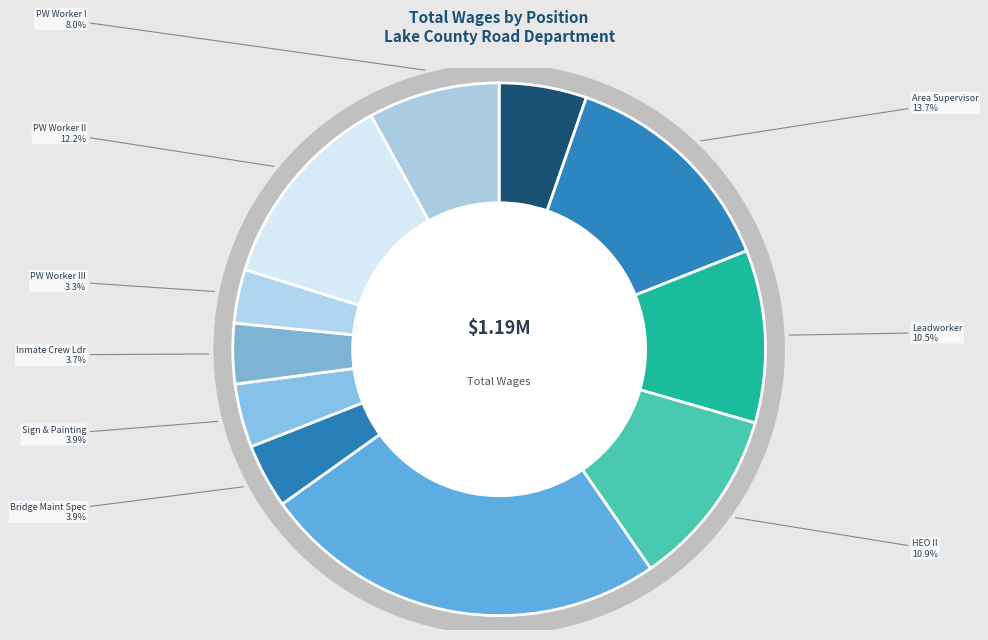

The Bridge Maint Specialist slice represents 4% of the pie. True or false?

True